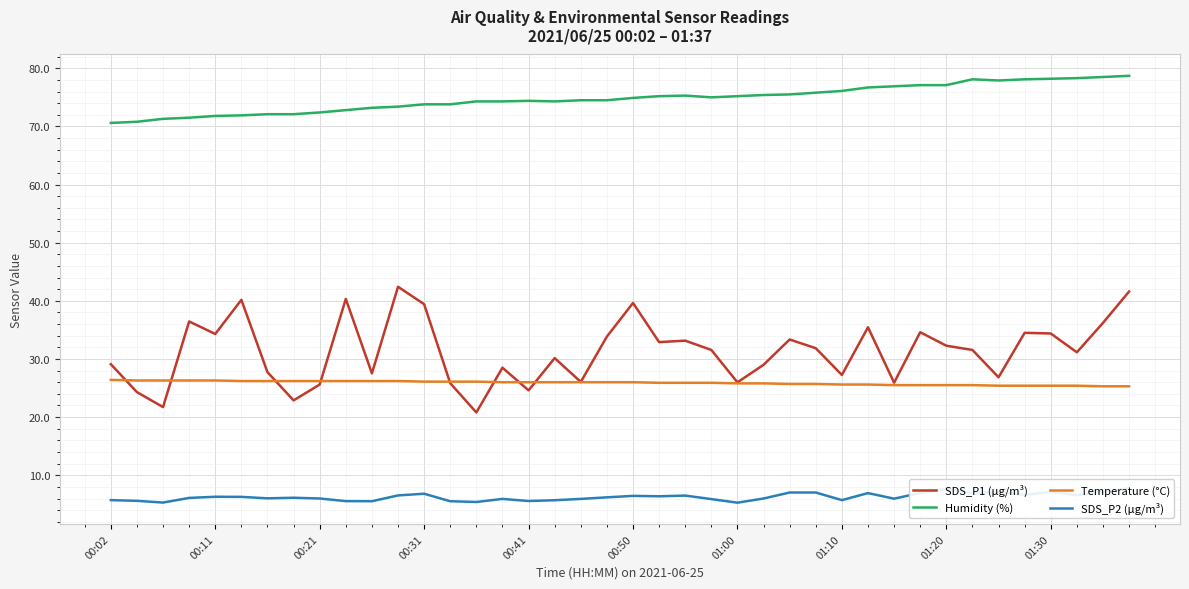

Reading right to left, list all the values displayed in this chart.

SDS_P1 (µg/m³): 41.6	36.2	31.1	34.4	34.5	26.9	31.6	32.3	34.6	25.9	35.5	27.2	31.9	33.4	29.0	26.0	31.6	33.1	32.9	39.6	33.9	26.1	30.1	24.6	28.5	20.8	25.8	39.4	42.4	27.5	40.3	25.6	22.9	27.7	40.2	34.3	36.5	21.7	24.3	29.1
Humidity (%): 78.7	78.5	78.3	78.2	78.1	77.9	78.1	77.1	77.1	76.9	76.7	76.1	75.8	75.5	75.4	75.2	75.0	75.3	75.2	74.9	74.5	74.5	74.3	74.4	74.3	74.3	73.8	73.8	73.4	73.2	72.8	72.4	72.1	72.1	71.9	71.8	71.5	71.3	70.8	70.6
Temperature (°C): 25.3	25.3	25.4	25.4	25.4	25.4	25.5	25.5	25.5	25.5	25.6	25.6	25.7	25.7	25.8	25.8	25.9	25.9	25.9	26.0	26.0	26.0	26.0	26.0	26.0	26.1	26.1	26.1	26.2	26.2	26.2	26.2	26.2	26.2	26.2	26.3	26.3	26.3	26.3	26.4
SDS_P2 (µg/m³): 7.8	7.1	6.6	7.2	6.6	7.1	6.9	7.7	7.0	6.0	6.9	5.7	7.0	7.0	6.0	5.3	5.9	6.5	6.4	6.5	6.2	5.9	5.7	5.6	5.9	5.4	5.5	6.8	6.5	5.5	5.5	6.0	6.1	6.0	6.3	6.3	6.1	5.3	5.6	5.7